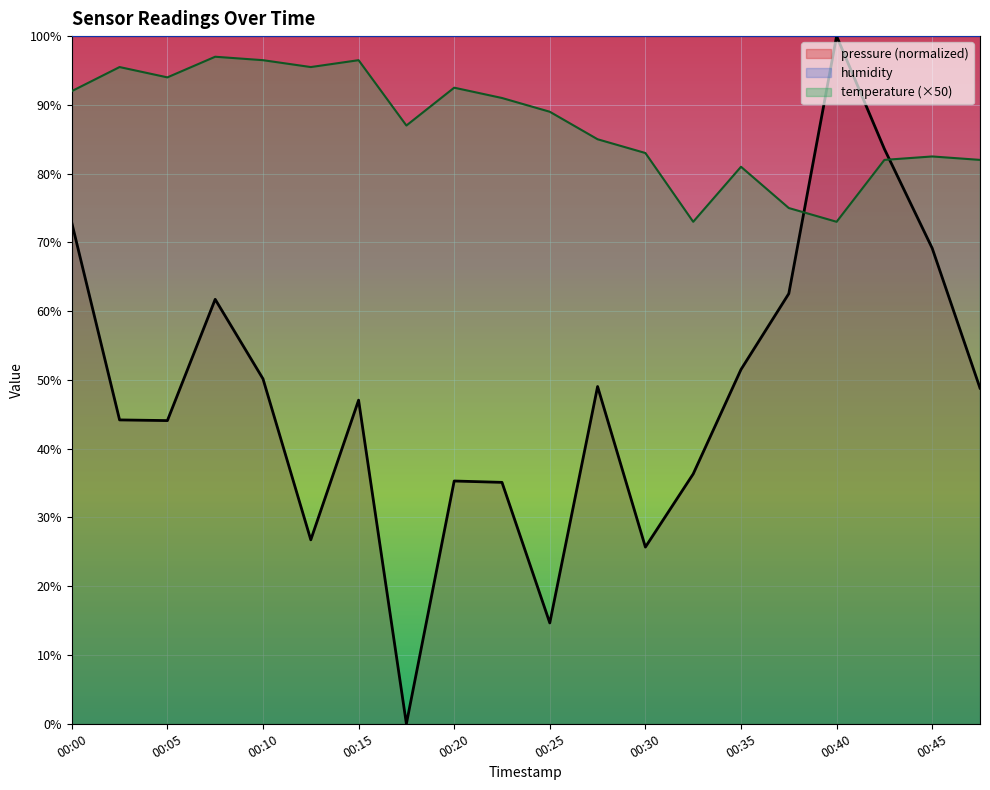

What is the difference between the maximum and minimum values in the pressure series?

100.0